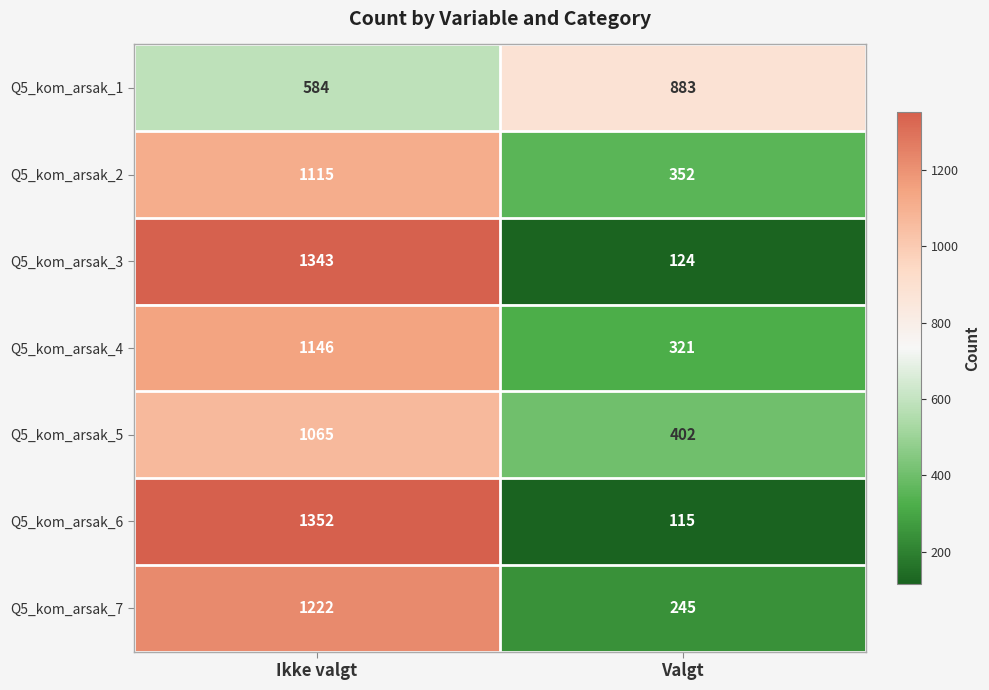

At which category is the sum across all series the highest?

Ikke valgt